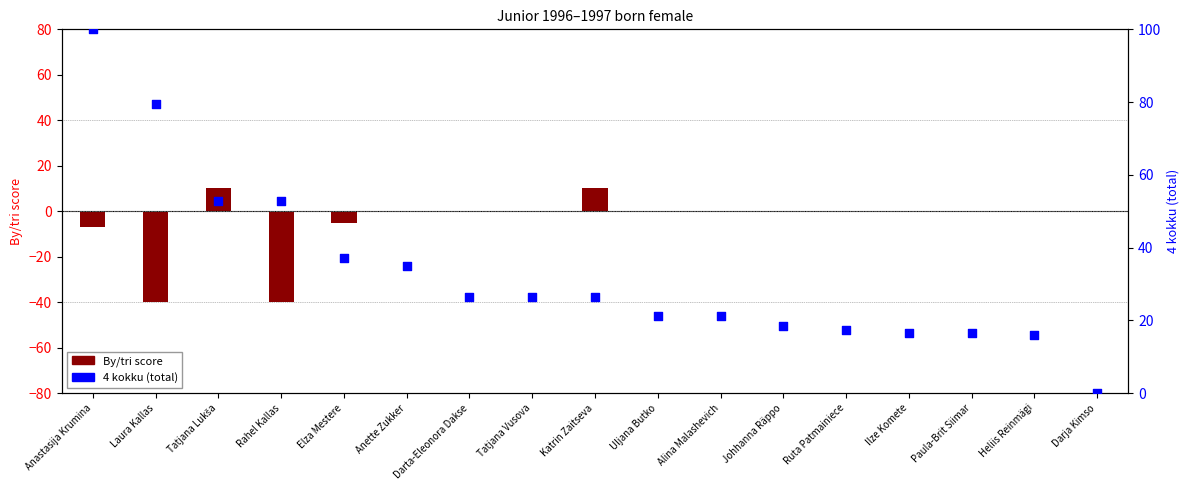

Which series has the largest total across all categories?

4 kokku (total)